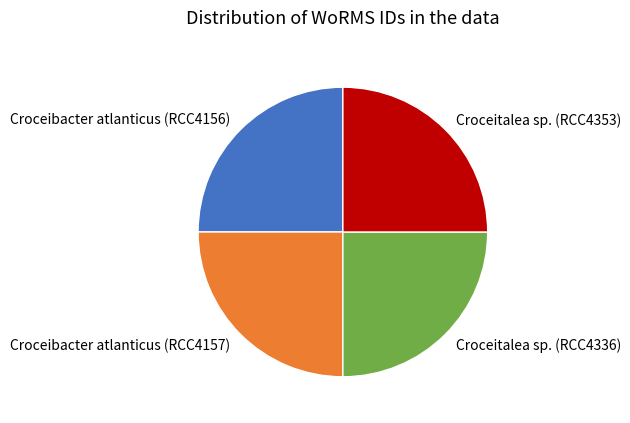

Is there a majority slice in this chart?

No